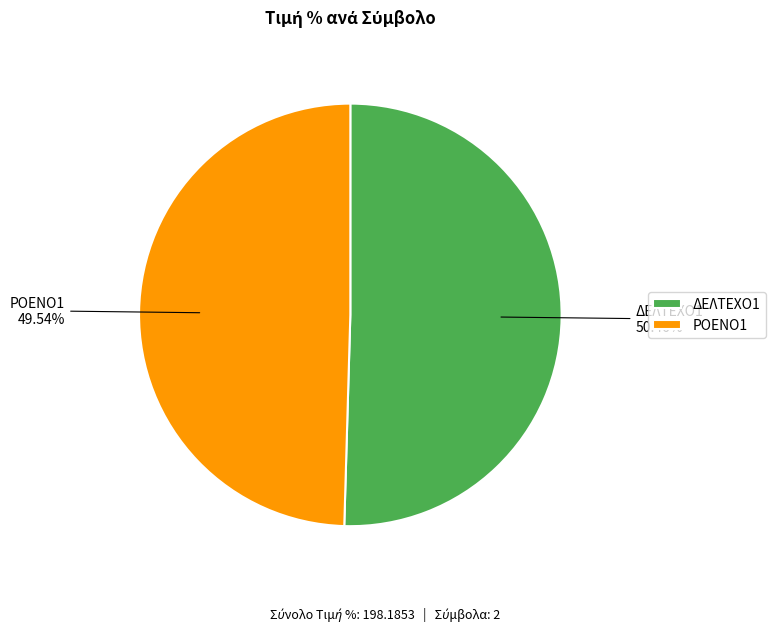

To the nearest percent, what is the combined percentage of ΡΟΕΝΟ1 and ΔΕΛΤΕΧΟ1?

100%